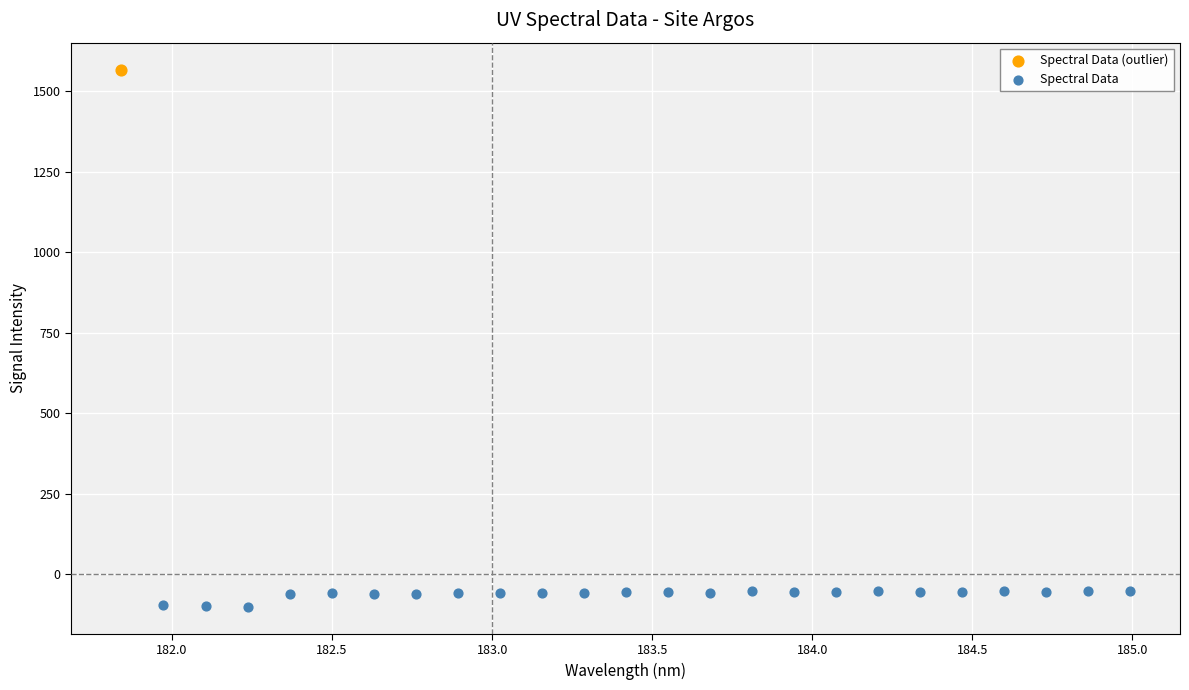

What are all the series names shown in the legend?

Spectral Data (outlier), Spectral Data